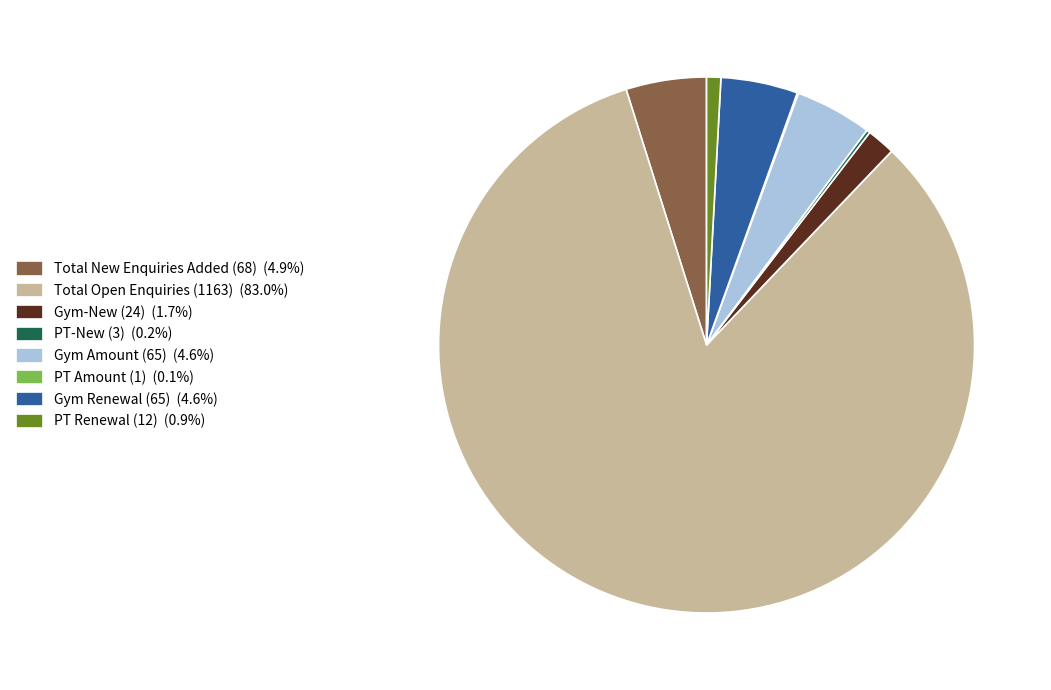

Between Total Open Enquiries (1163) and PT Renewal (12), which is larger?

Total Open Enquiries (1163)